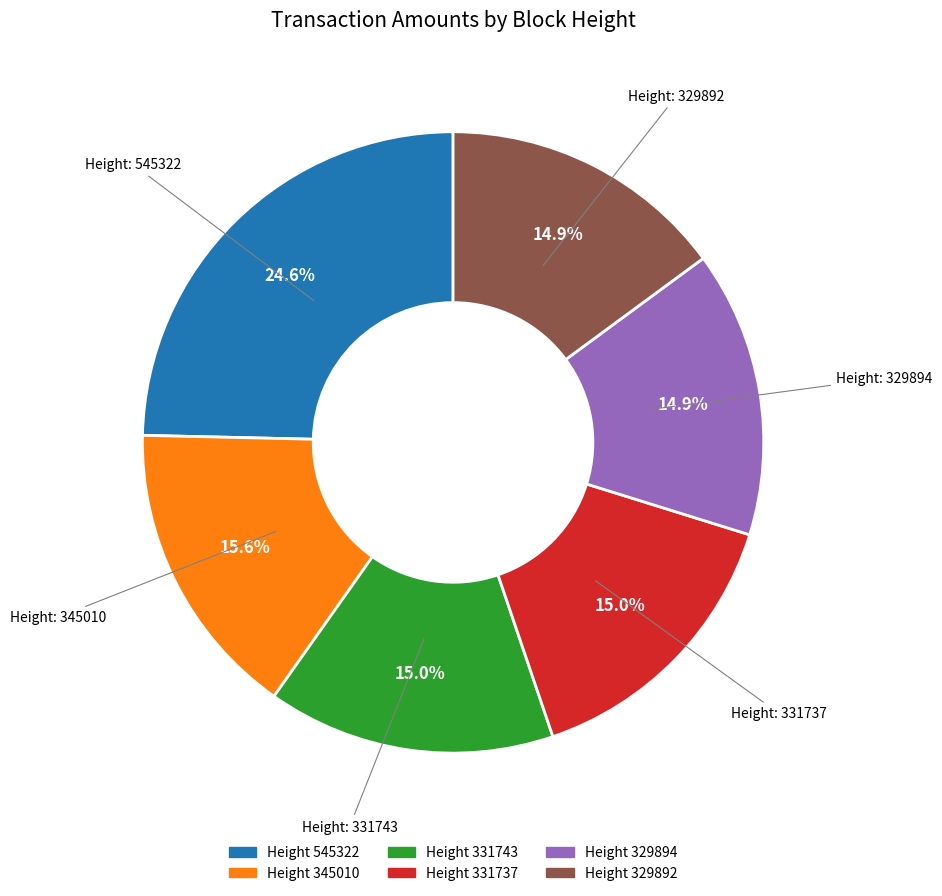

Is there any slice that represents more than half of the pie?

No